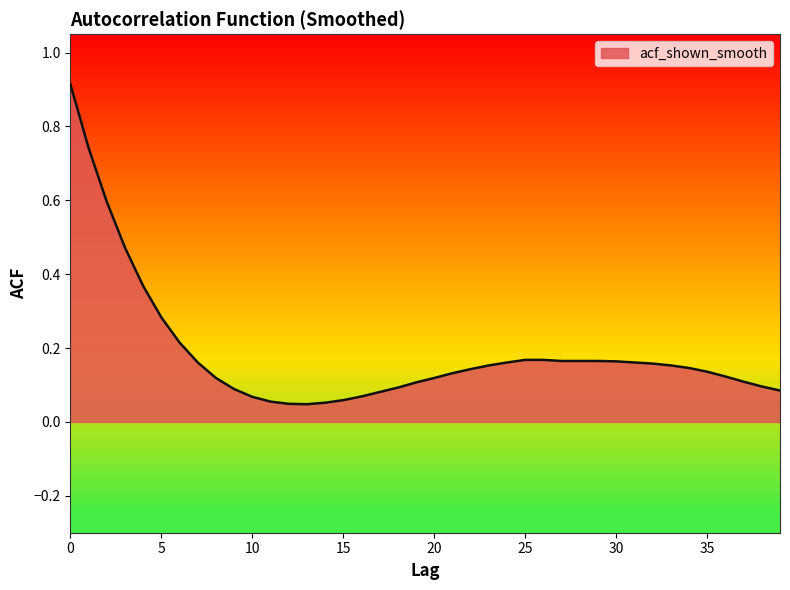

Does the chart have visible grid lines?

No